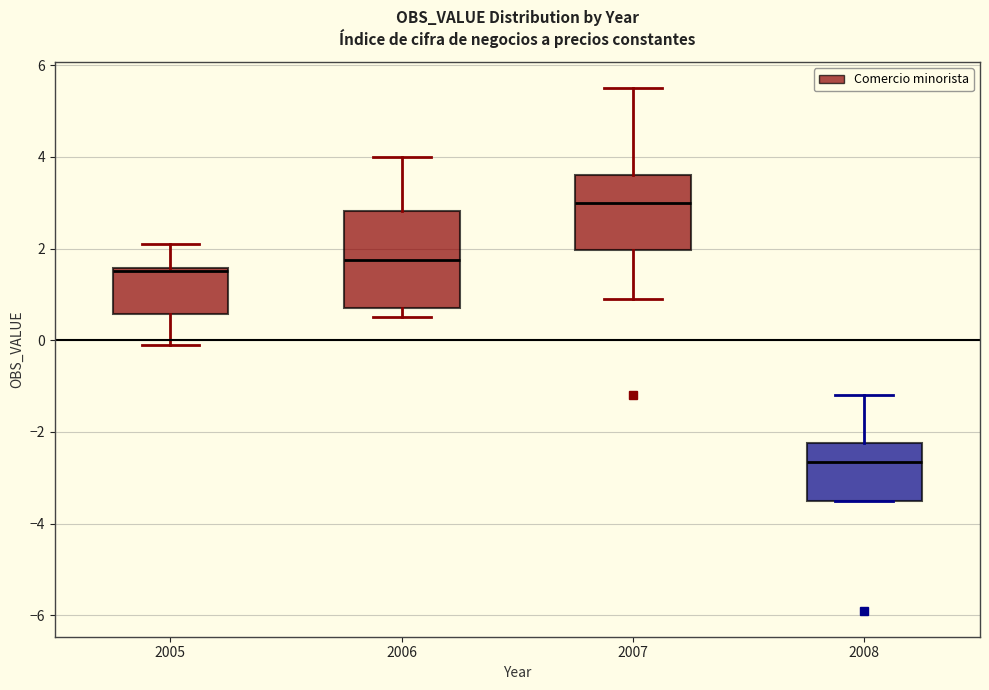

Where does the upper whisker of the box at x = 2007 end on the y-axis? The values are not printed on the chart, so give them approximately, as read against the axis.

5.6